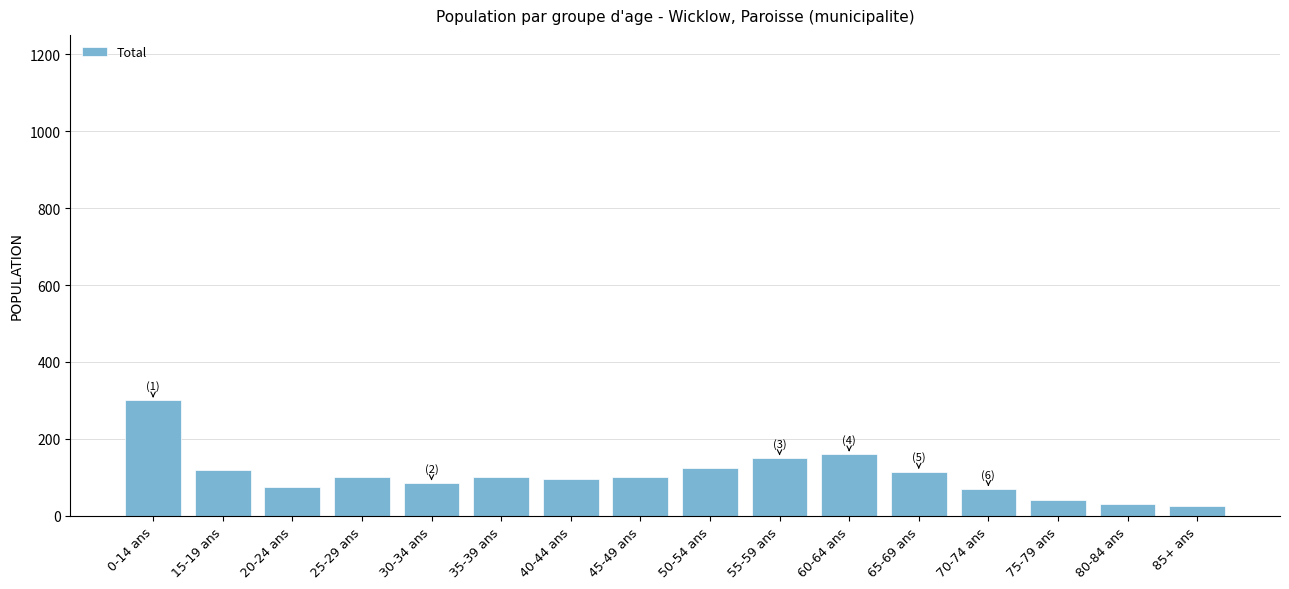

Does the chart contain any negative values?

No